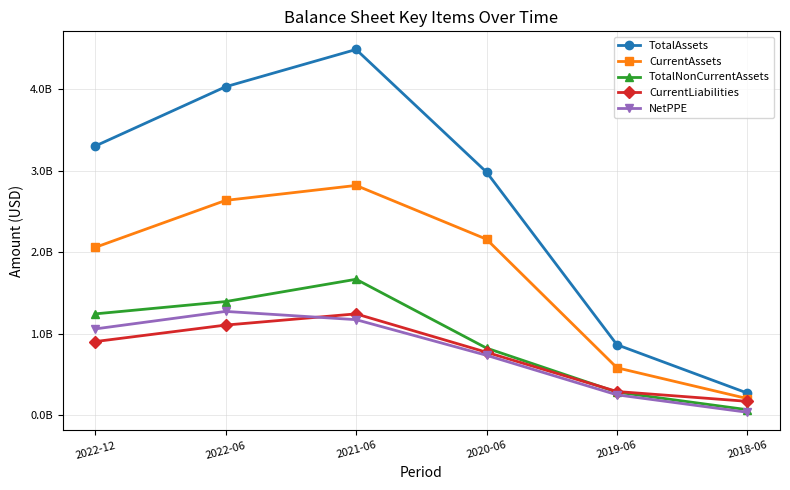

Which series has the largest range (max minus min)?

TotalAssets